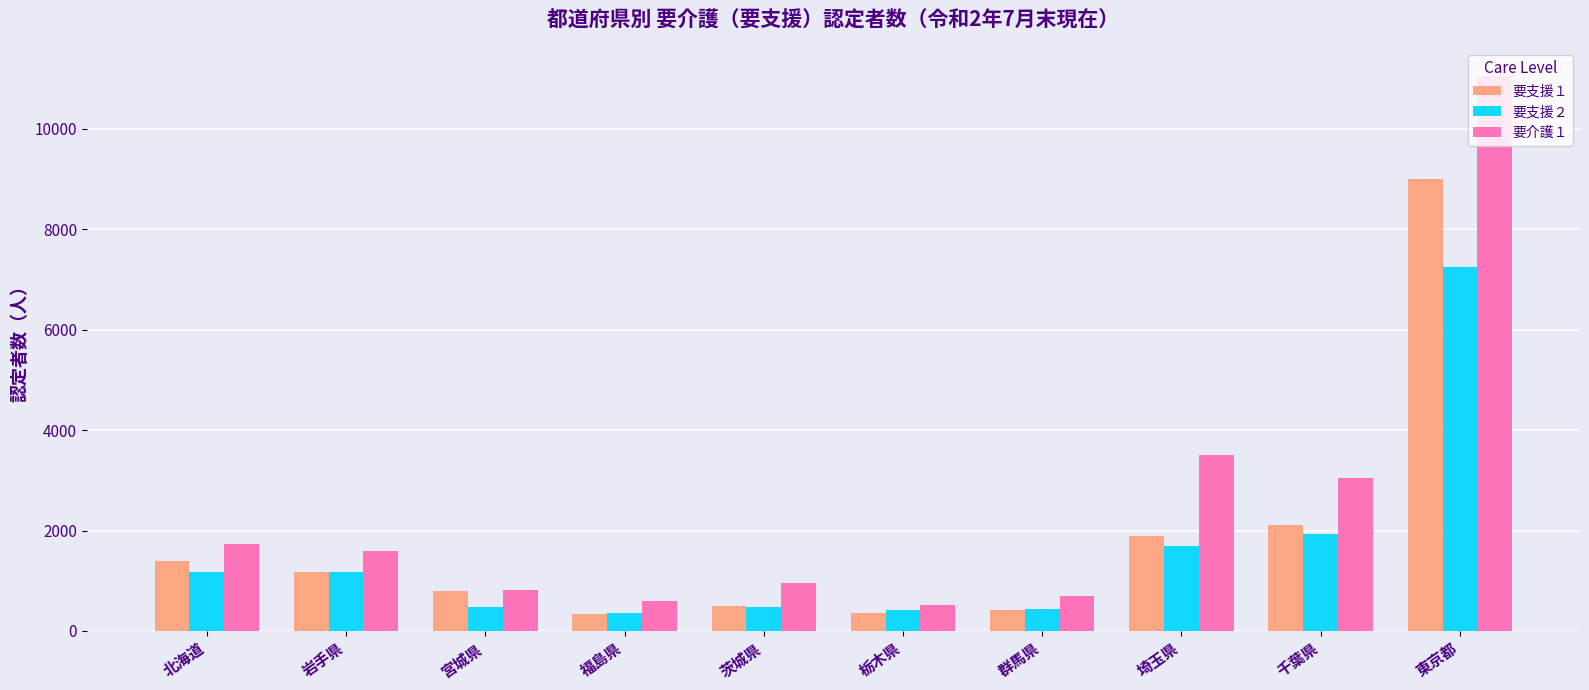

Where is 要支援２ nearest to the value 3801?

千葉県